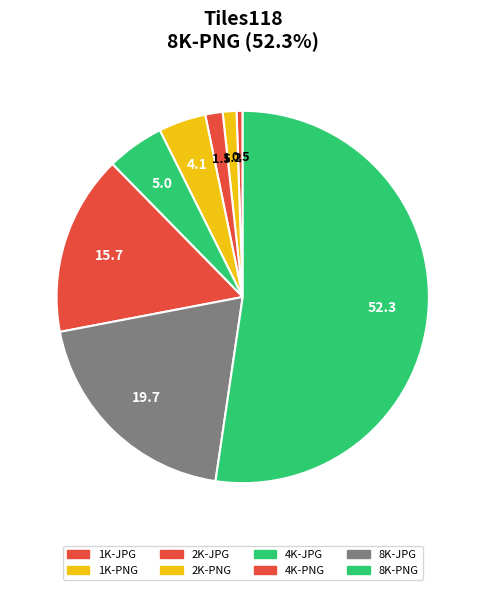

Which category has the biggest portion of the pie?

8K-PNG